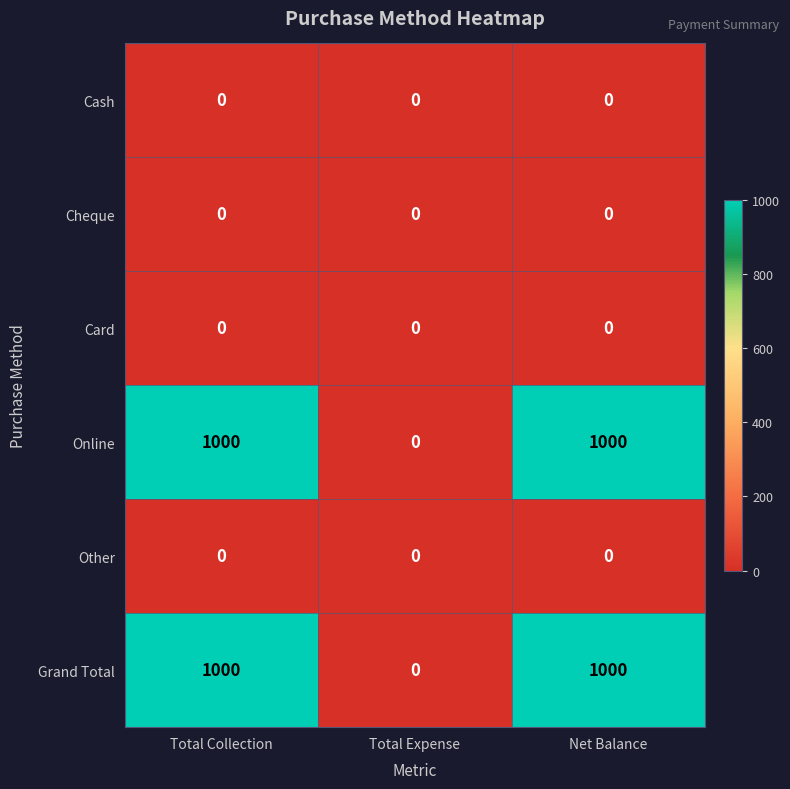

At how many categories does at least one series exceed 295?

2